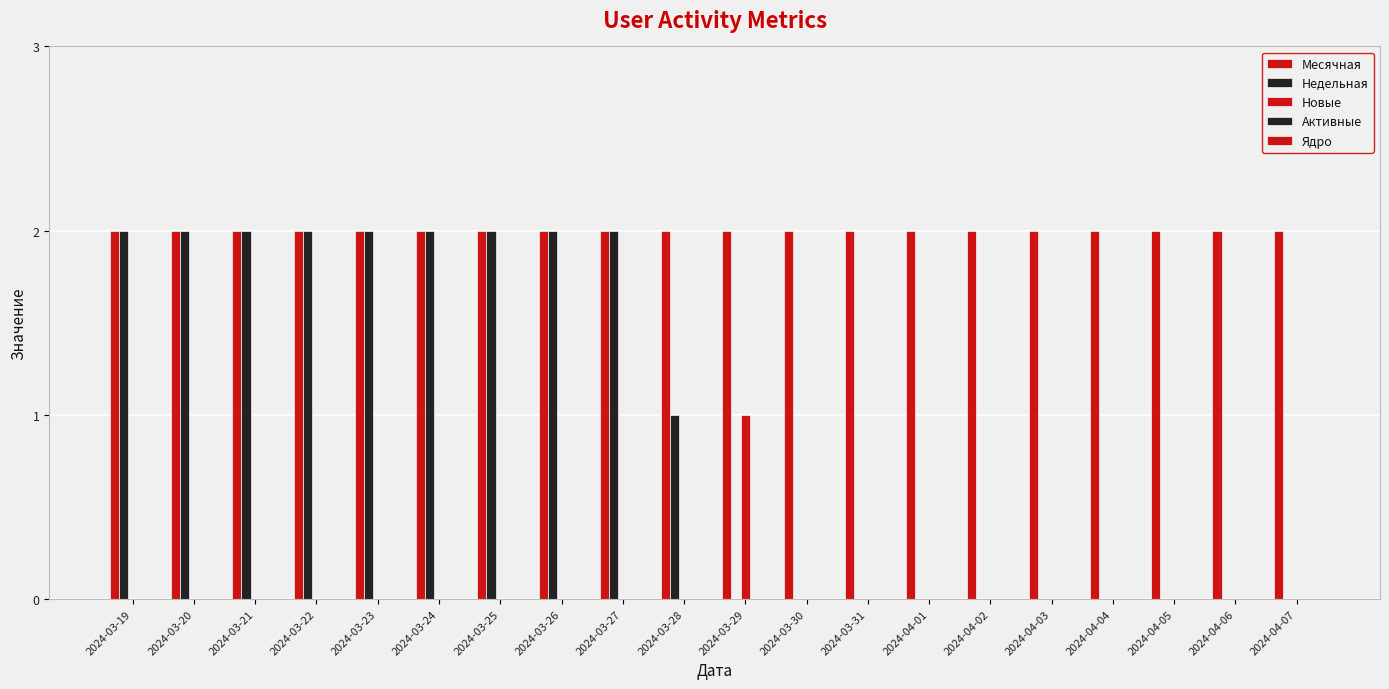

Reading left to right, what are all the values shown in this chart?

Месячная: 2024-03-19=2	2024-03-20=2	2024-03-21=2	2024-03-22=2	2024-03-23=2	2024-03-24=2	2024-03-25=2	2024-03-26=2	2024-03-27=2	2024-03-28=2	2024-03-29=2	2024-03-30=2	2024-03-31=2	2024-04-01=2	2024-04-02=2	2024-04-03=2	2024-04-04=2	2024-04-05=2	2024-04-06=2	2024-04-07=2
Недельная: 2024-03-19=2	2024-03-20=2	2024-03-21=2	2024-03-22=2	2024-03-23=2	2024-03-24=2	2024-03-25=2	2024-03-26=2	2024-03-27=2	2024-03-28=1	2024-03-29=0	2024-03-30=0	2024-03-31=0	2024-04-01=0	2024-04-02=0	2024-04-03=0	2024-04-04=0	2024-04-05=0	2024-04-06=0	2024-04-07=0
Новые: 2024-03-19=0	2024-03-20=0	2024-03-21=0	2024-03-22=0	2024-03-23=0	2024-03-24=0	2024-03-25=0	2024-03-26=0	2024-03-27=0	2024-03-28=0	2024-03-29=1	2024-03-30=0	2024-03-31=0	2024-04-01=0	2024-04-02=0	2024-04-03=0	2024-04-04=0	2024-04-05=0	2024-04-06=0	2024-04-07=0
Активные: 2024-03-19=0	2024-03-20=0	2024-03-21=0	2024-03-22=0	2024-03-23=0	2024-03-24=0	2024-03-25=0	2024-03-26=0	2024-03-27=0	2024-03-28=0	2024-03-29=0	2024-03-30=0	2024-03-31=0	2024-04-01=0	2024-04-02=0	2024-04-03=0	2024-04-04=0	2024-04-05=0	2024-04-06=0	2024-04-07=0
Ядро: 2024-03-19=0	2024-03-20=0	2024-03-21=0	2024-03-22=0	2024-03-23=0	2024-03-24=0	2024-03-25=0	2024-03-26=0	2024-03-27=0	2024-03-28=0	2024-03-29=0	2024-03-30=0	2024-03-31=0	2024-04-01=0	2024-04-02=0	2024-04-03=0	2024-04-04=0	2024-04-05=0	2024-04-06=0	2024-04-07=0